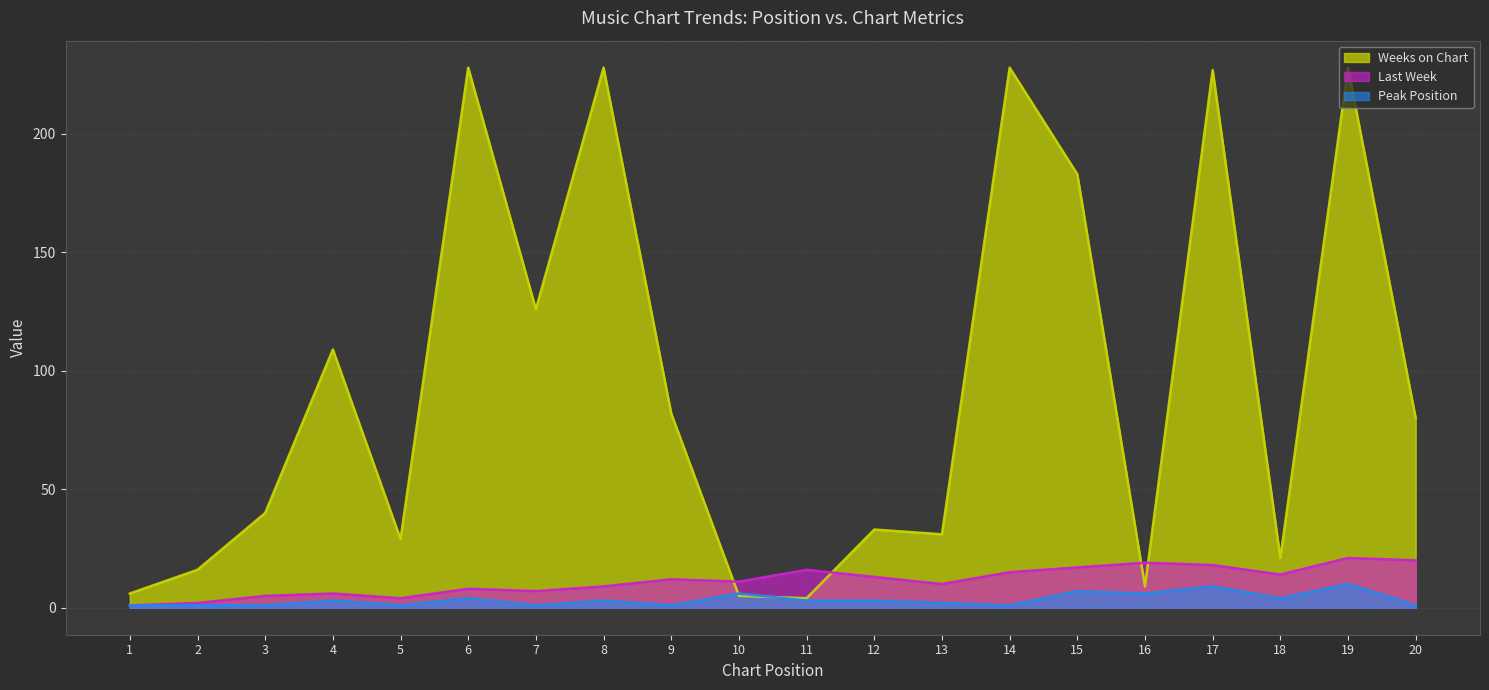

What value does the Weeks on Chart (line) series have at 18, to the nearest 5?

20